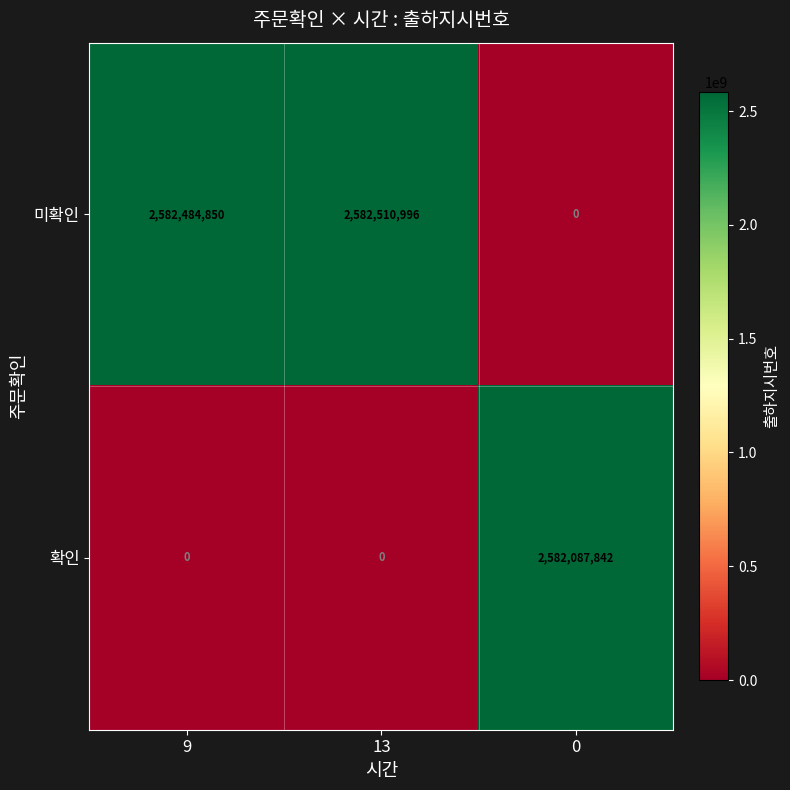

Reading left to right, transcribe all the data shown in this chart.

미확인: 2582484850	2582510996	0
확인: 0	0	2582087842